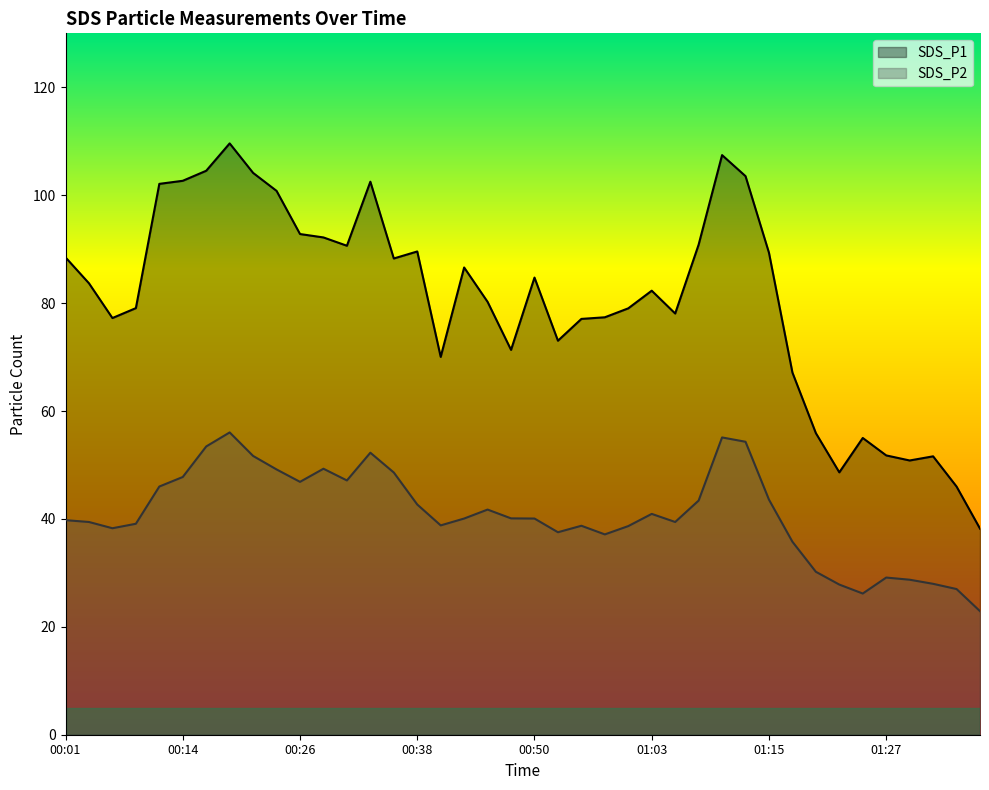

Is the value of SDS_P1 at 01:30 greater than the value of SDS_P2 at 00:28?

Yes